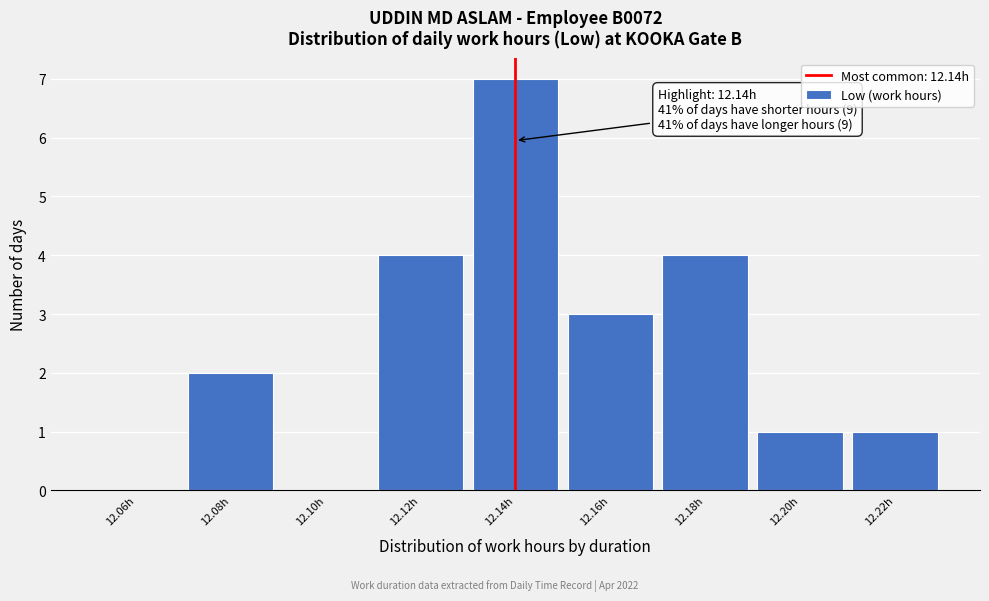

Which range on the x-axis has the tallest bar?

12.13 to 12.15